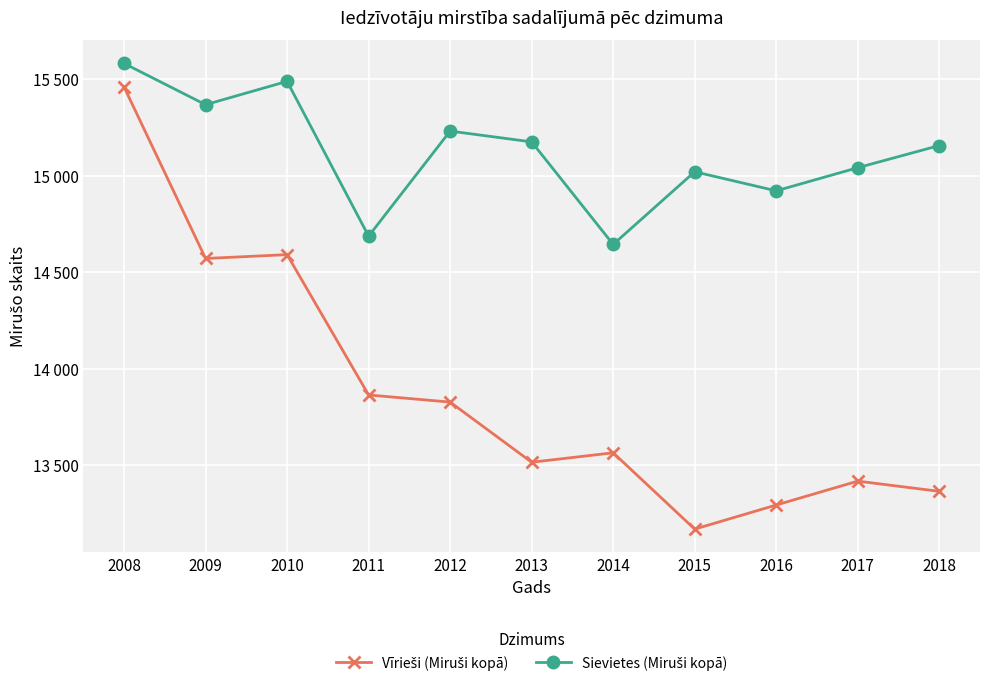

At which category does Sievietes (Miruši kopā) reach its first local valley?

2009